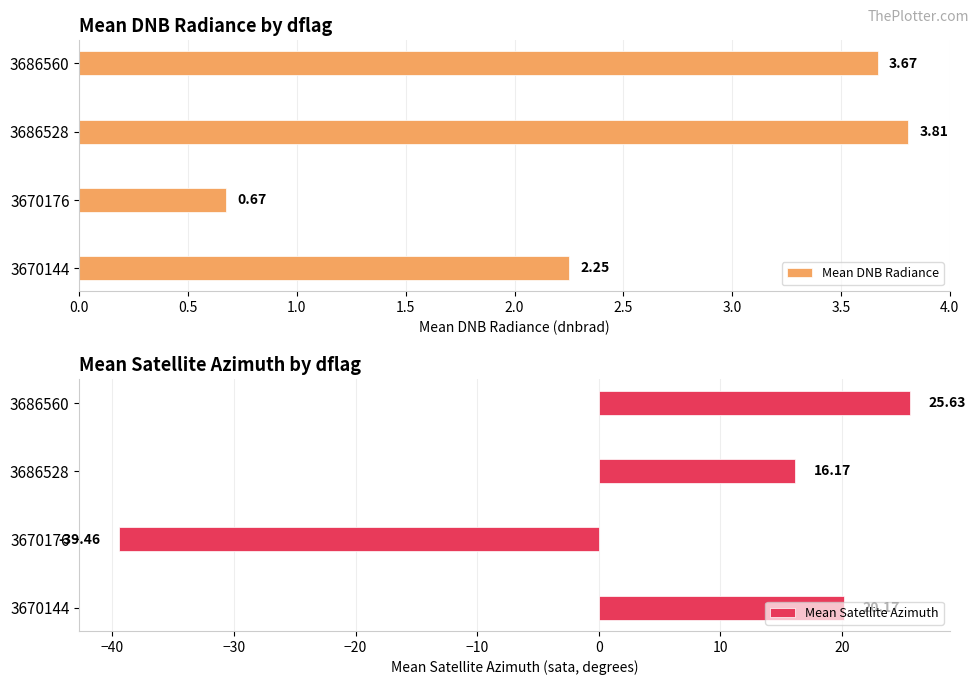

What is the difference between the second highest and minimum values in the Mean DNB Radiance series?

3.0